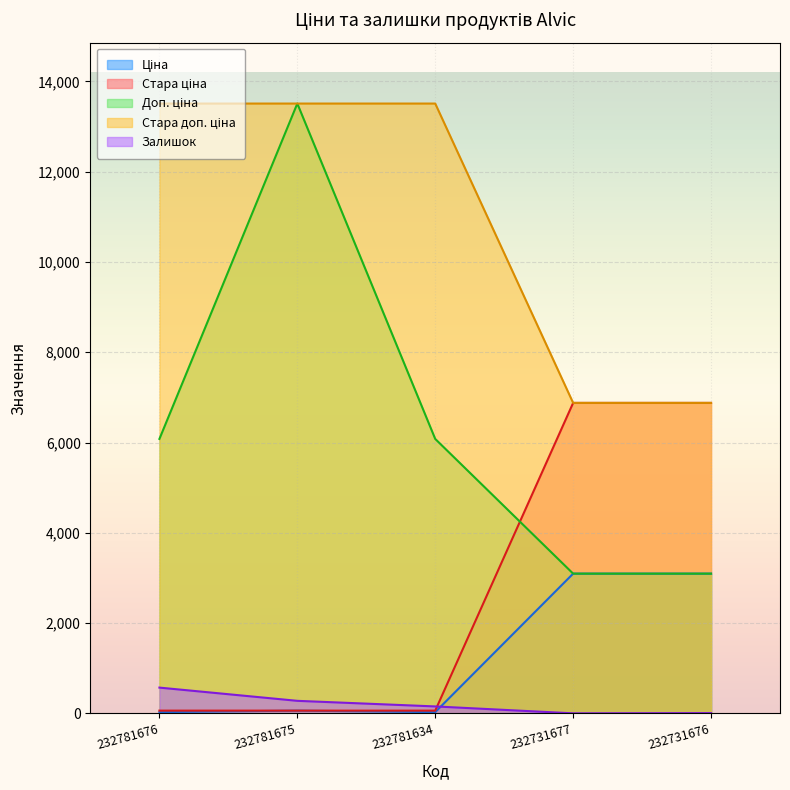

How many lines are shown in the chart?

5